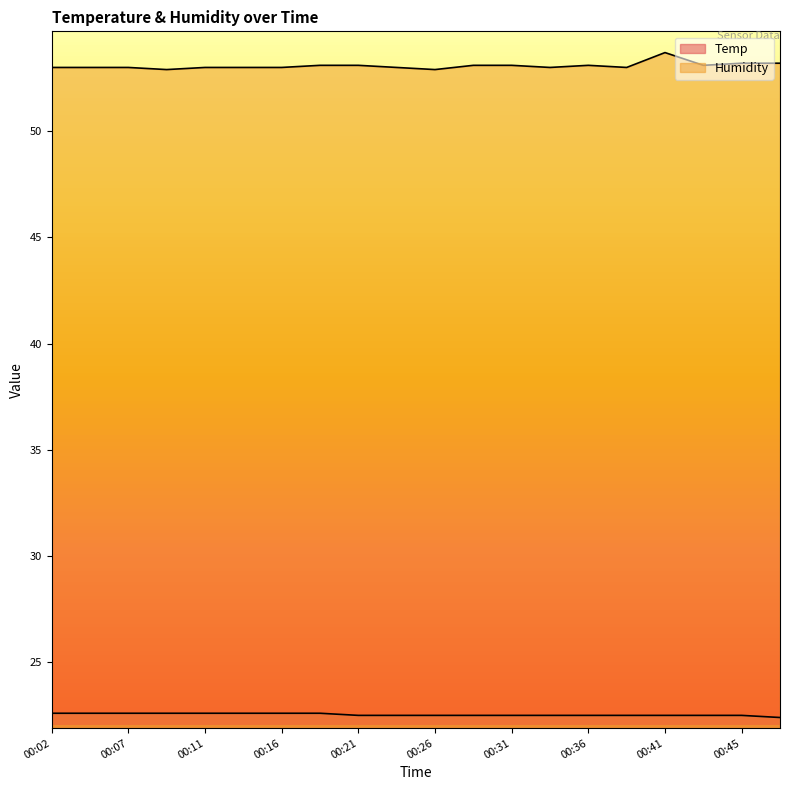

What is the value of the Temp point at the 1st from the left?

22.6